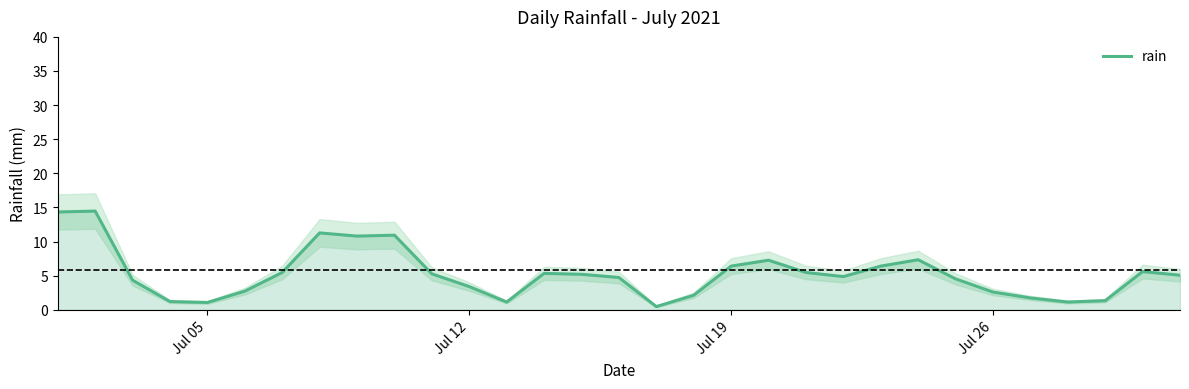

The rain series shows 3.6 at Jul 19. True or false?

False